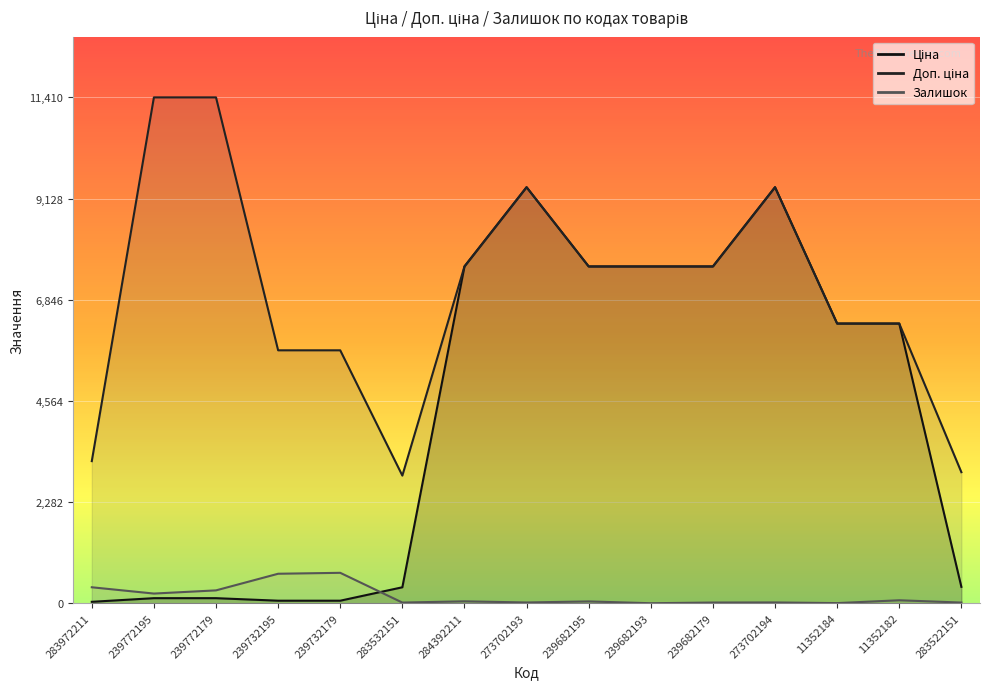

Which has a higher value, 11352184 or 11352182?

11352184